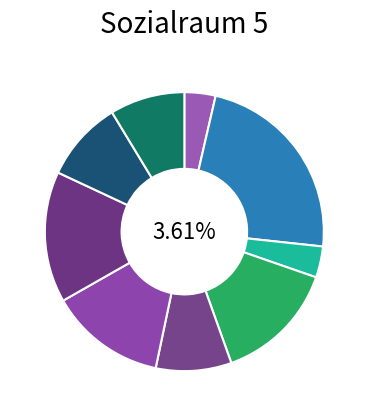

To the nearest percent, what percentage of the pie is Hallesche Sportjugend (Heide-Nord)?

4%